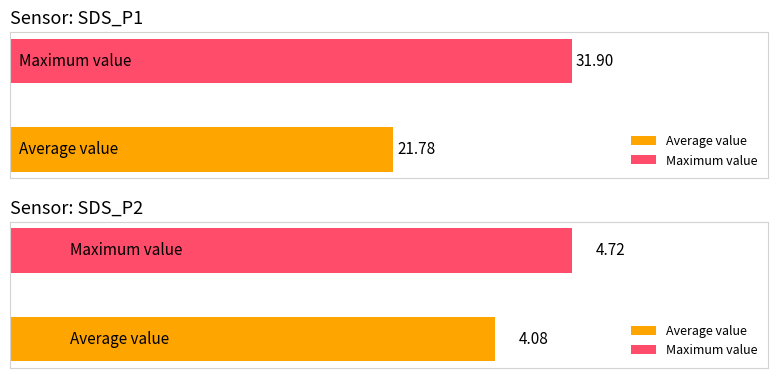

Rank the series by their maximum value, from lowest to highest.

SDS_P2, SDS_P1